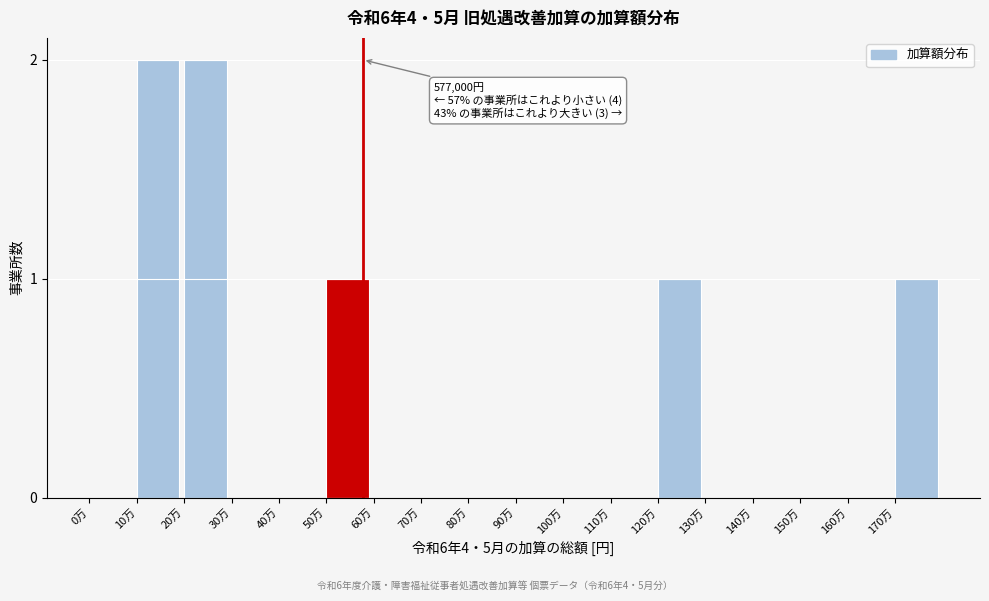

Reading left to right, transcribe all the data shown in this chart.

0万=0	10万=2	20万=2	30万=0	40万=0	50万=1	60万=0	70万=0	80万=0	90万=0	100万=0	110万=0	120万=1	130万=0	140万=0	150万=0	160万=0	170万=1